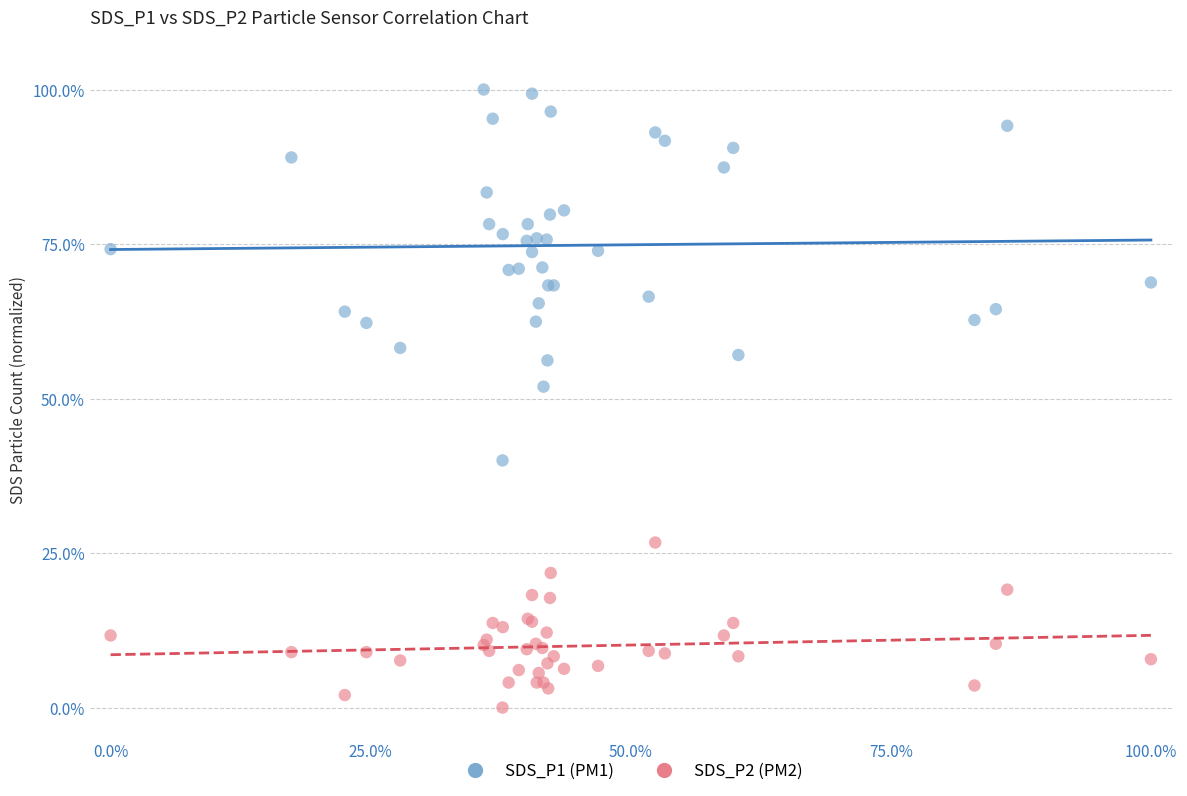

What are all the series names shown in the legend?

SDS_P1 (PM1), SDS_P2 (PM2)